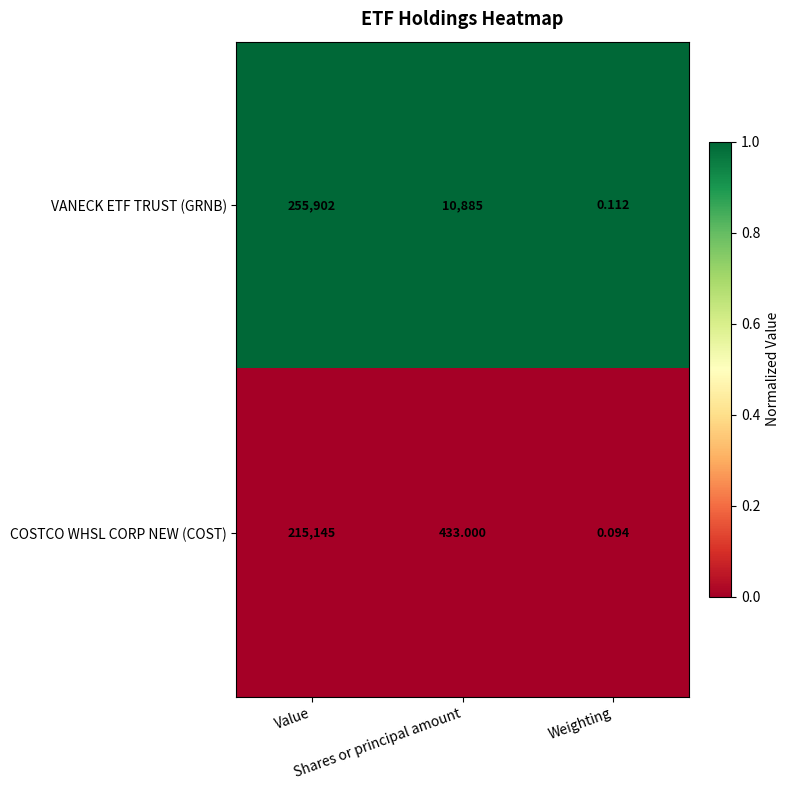

Which category has the lowest value across all series?

Weighting